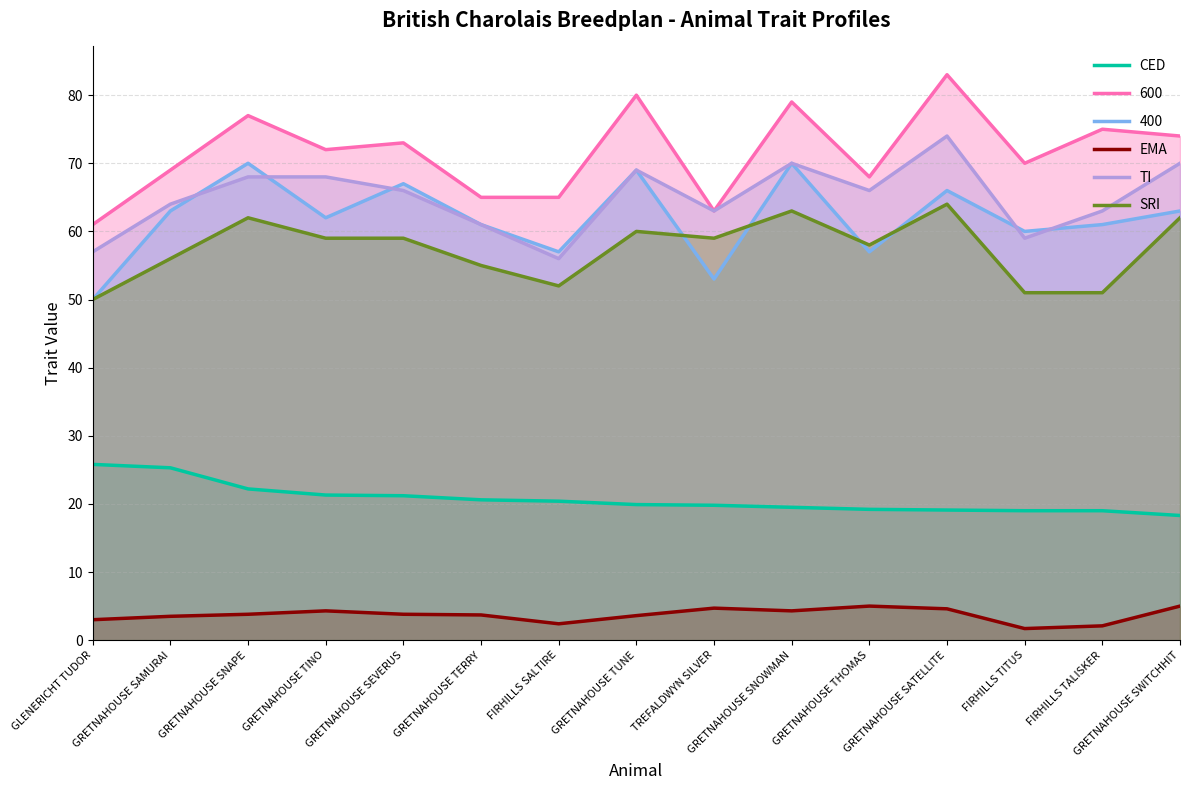

What is the spread (max minus min) of values at GRETNAHOUSE SATELLITE?

78.4